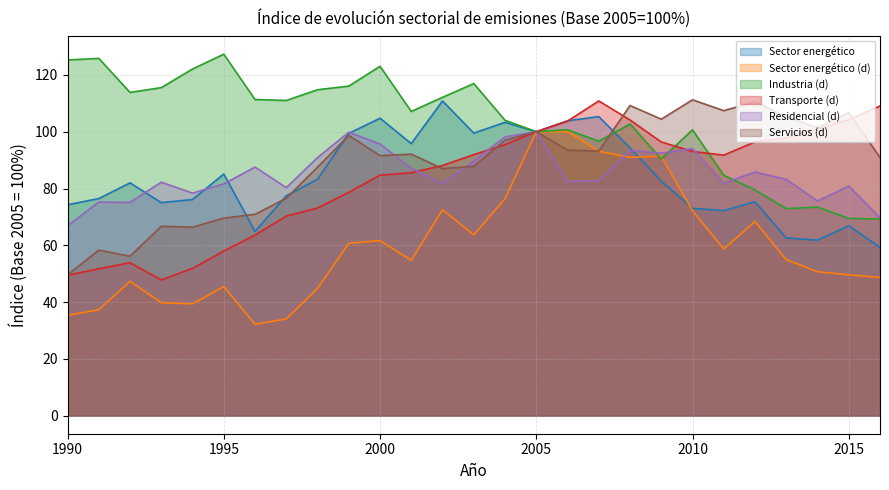

How many lines are shown in the chart?

6